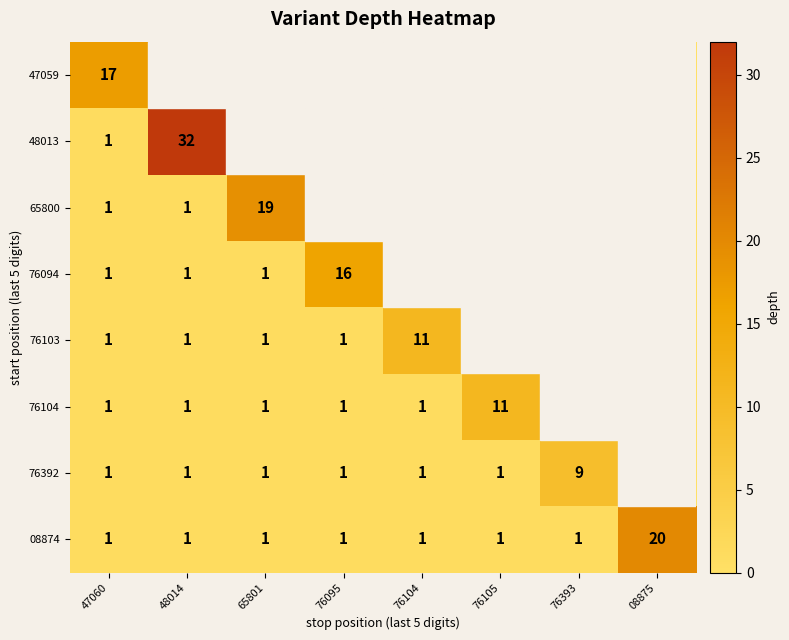

What is the total value across all series at 76104?

14